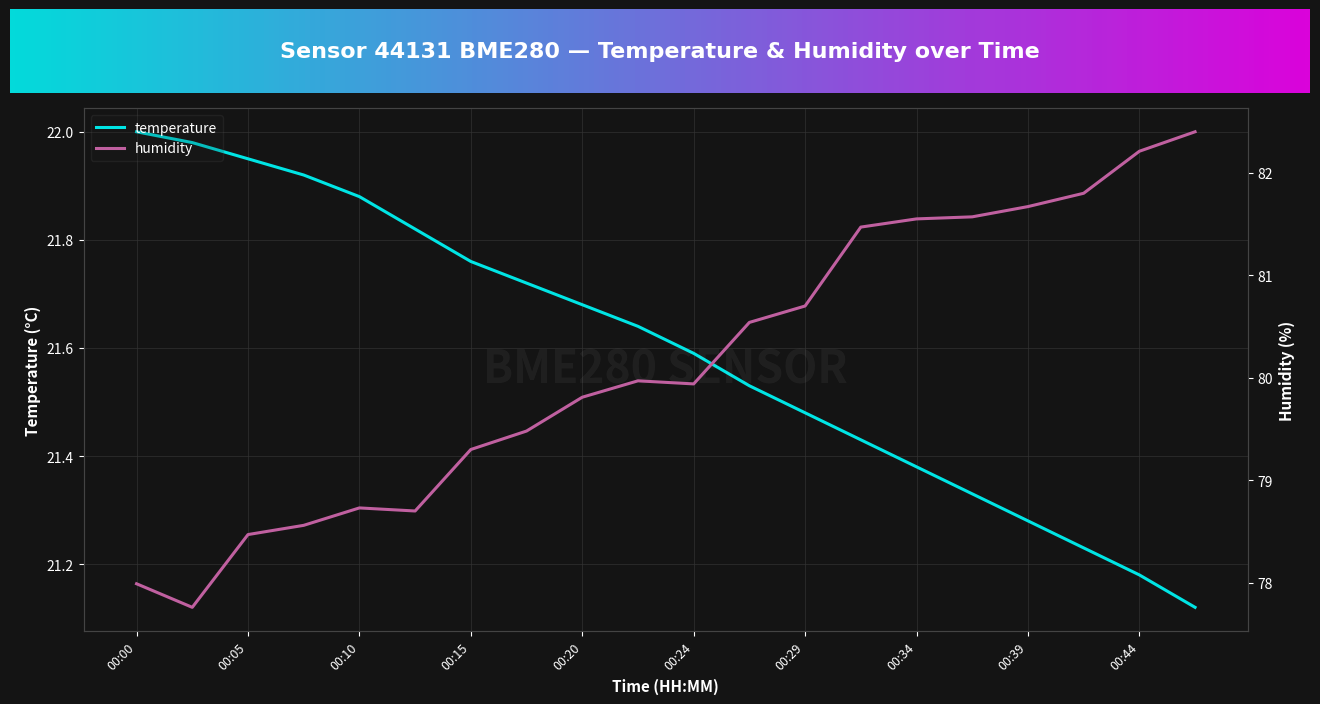

At which label does temperature reach its peak?

00:00